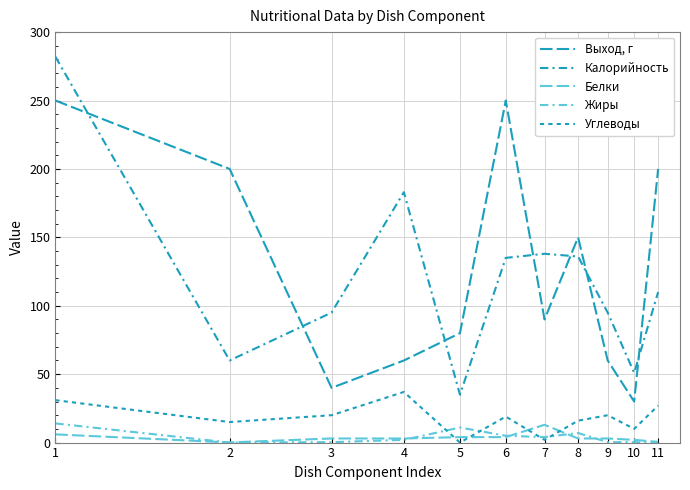

Reading left to right, list all the values displayed in this chart.

Выход, г: 250.0	200.0	40.0	60.0	80.0	250.0	90.0	150.0	60.0	30.0	200.0
Калорийность: 282.0	60.0	95.0	183.0	35.0	135.0	138.0	136.0	95.0	51.0	110.0
Белки: 6.0	0.1	3.0	3.0	4.0	4.0	13.0	3.0	3.0	2.0	0.5
Жиры: 14.0	0.0	0.3	2.0	11.0	5.0	4.0	7.0	0.3	0.3	0.0
Углеводы: 31.0	15.0	20.0	37.0	0.0	19.0	2.0	16.0	20.0	10.0	27.0